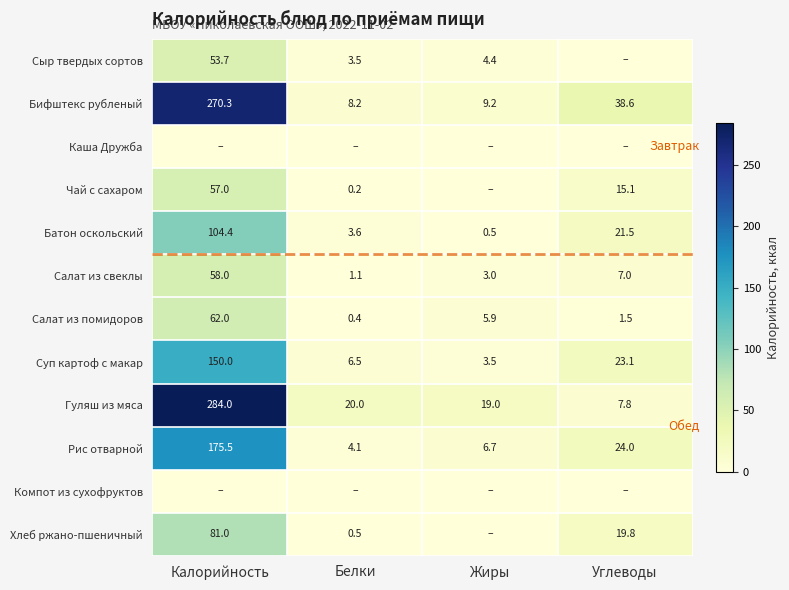

What is the average value of the Рис отварной series?

52.6